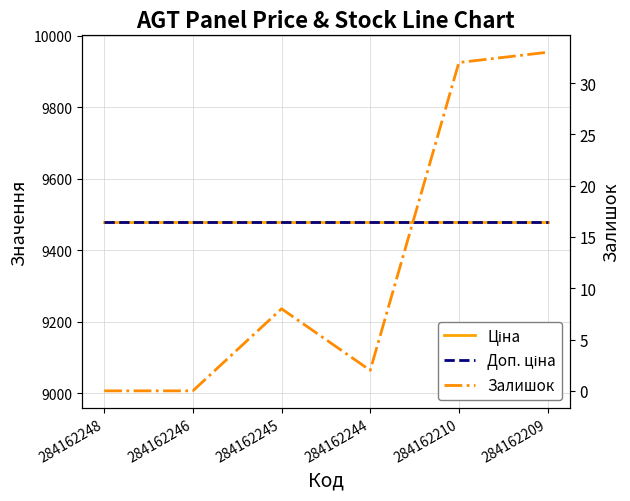

Reading left to right, transcribe all the data shown in this chart.

Ціна: 9480.1	9480.1	9480.1	9480.1	9480.1	9480.1
Доп. ціна: 9480.1	9480.1	9480.1	9480.1	9480.1	9480.1
Залишок: 0.0	0.0	8.0	2.0	32.0	33.0